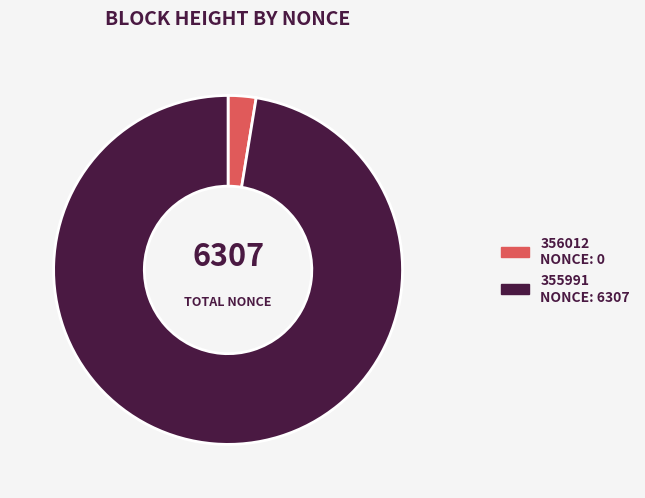

Is it true that 355991 is 97% of the pie?

True